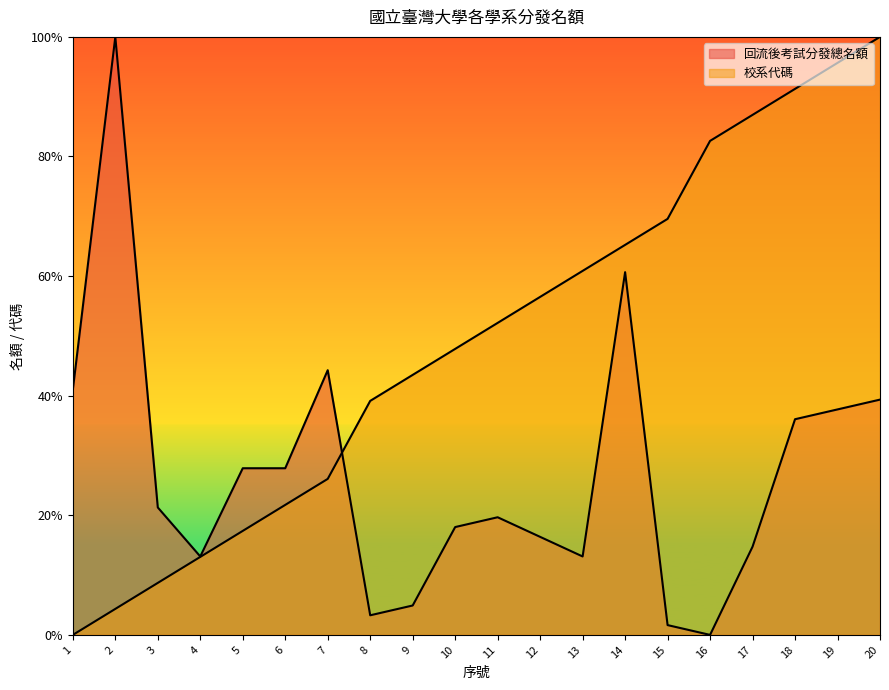

Does the chart display data point markers on the line(s)?

No